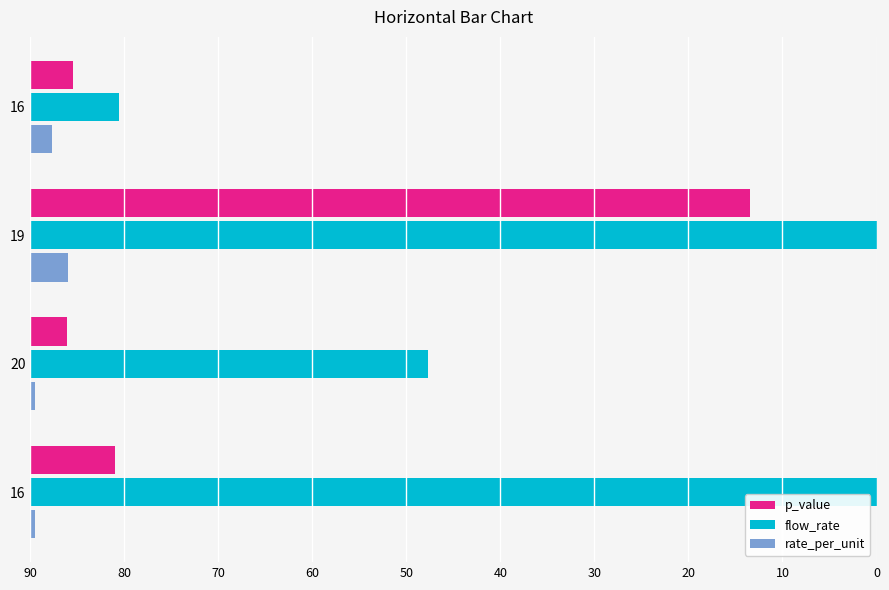

What is the sum of all rate_per_unit values?

7.2